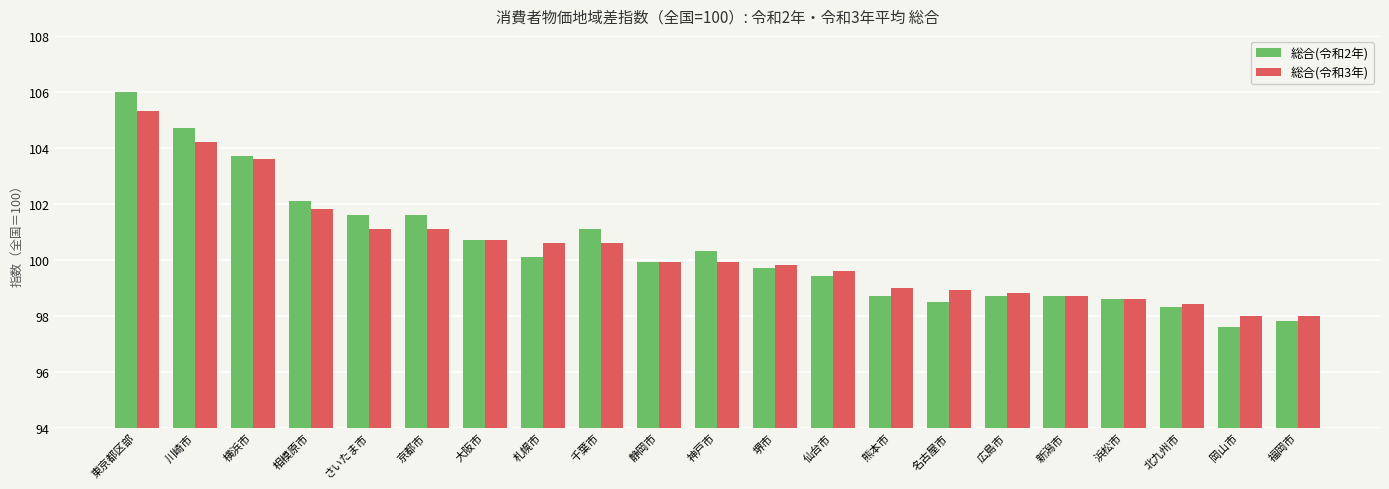

Between 川崎市 and 相模原市, which series saw the biggest shift?

総合(令和2年)